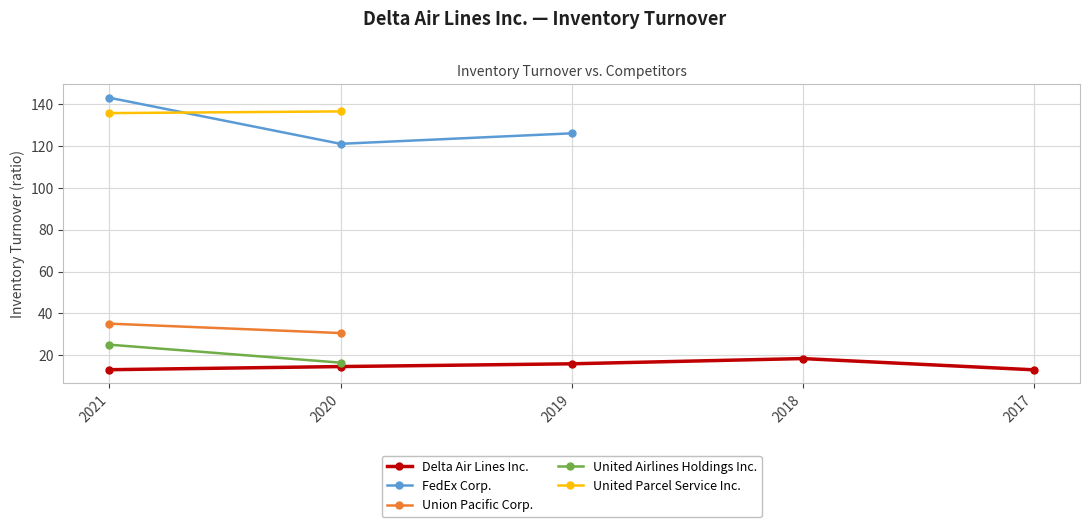

Which series has the largest range (max minus min)?

FedEx Corp.